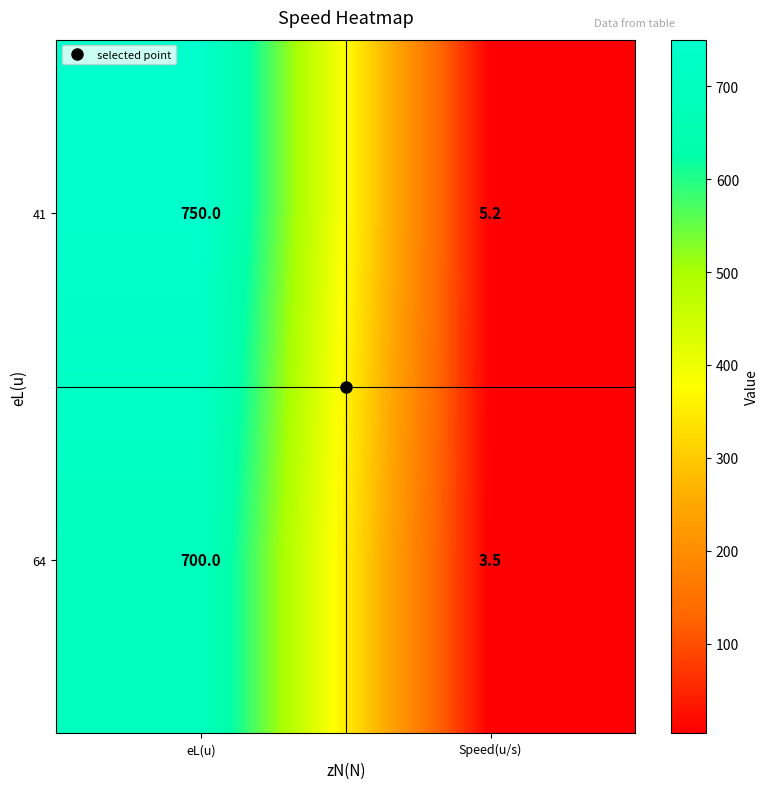

Is the value of 64 at Speed(u/s) greater than the value of 41 at Speed(u/s)?

No